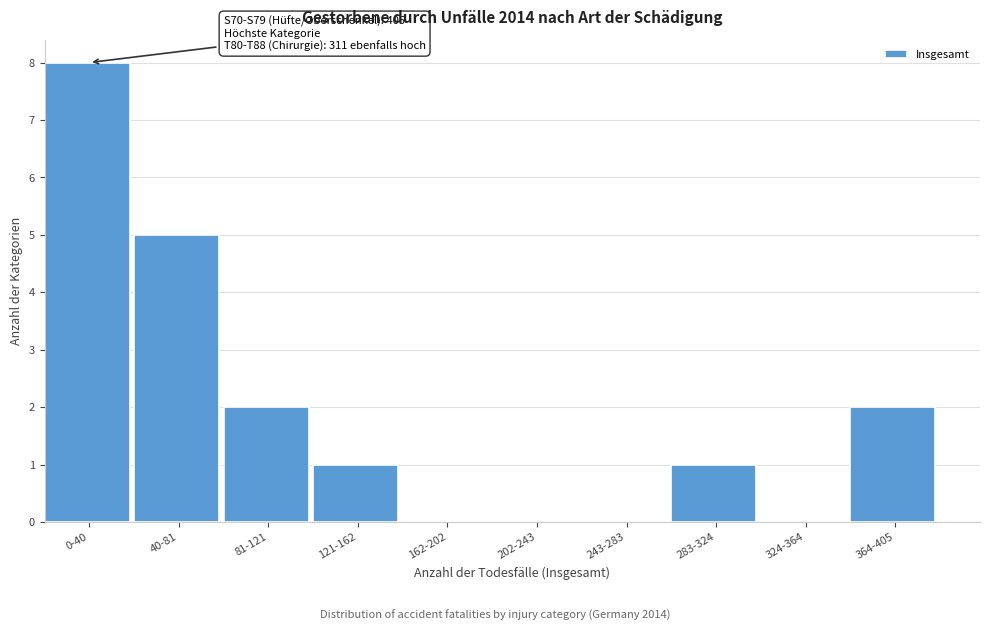

Reading left to right, transcribe all the data shown in this chart.

0-40=8	40-81=5	81-121=2	121-162=1	162-202=0	202-243=0	243-283=0	283-324=1	324-364=0	364-405=2